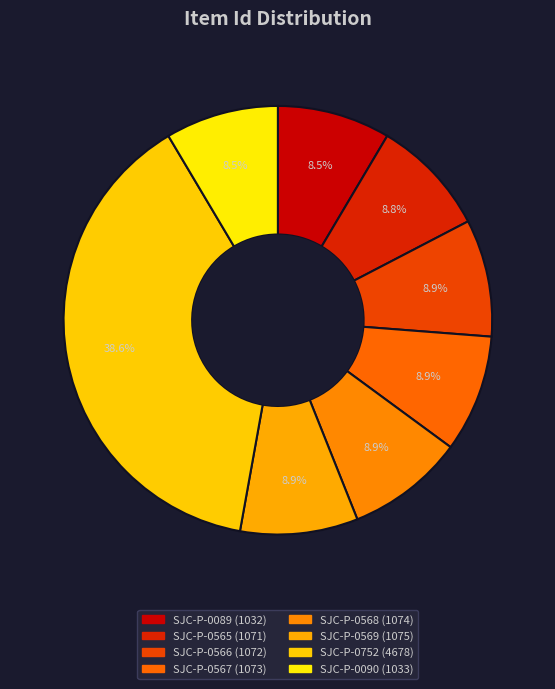

What is the change in value from SJC-P-0567 to SJC-P-0568?

+1